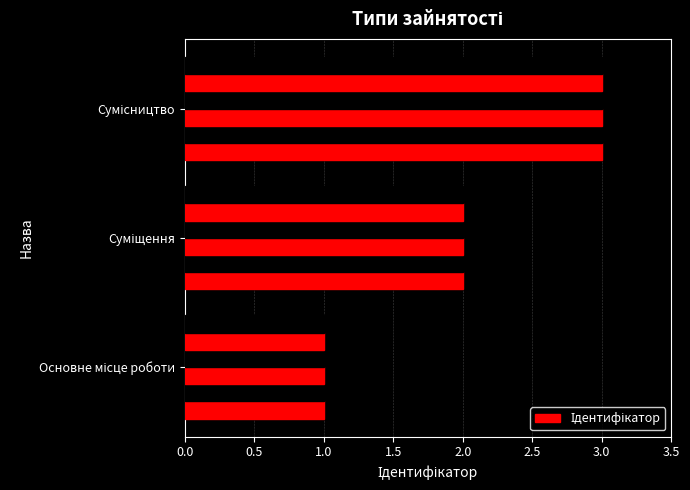

What is the greatest value displayed?

3